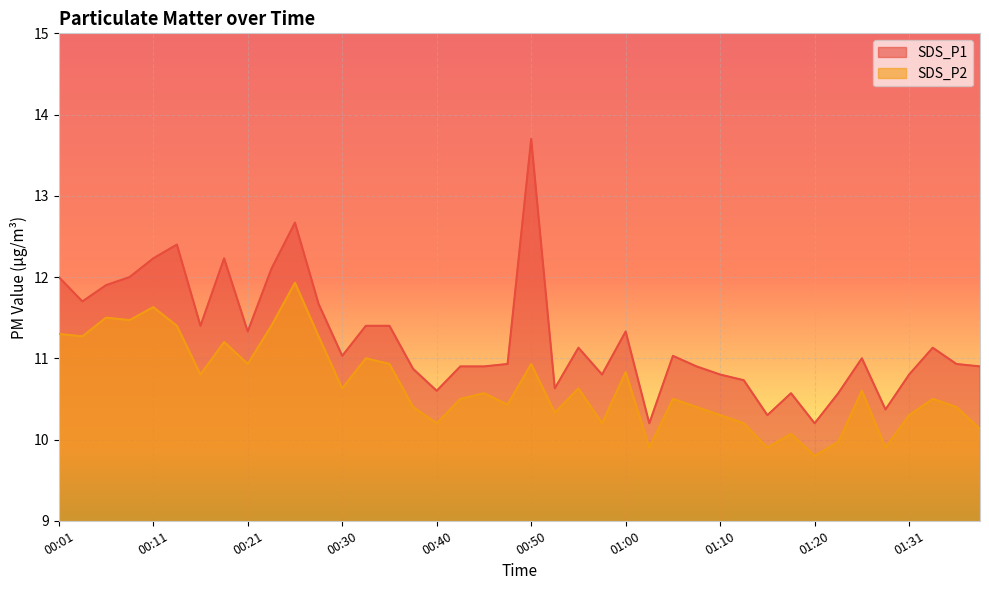

List the labels in order of SDS_P2 value, smallest first.

01:20, 01:02, 01:15, 01:28, 01:23, 01:18, 01:38, 00:40, 00:57, 01:13, 01:10, 01:31, 00:52, 00:38, 01:08, 01:36, 00:48, 00:43, 01:05, 01:33, 00:45, 01:26, 00:30, 00:55, 00:16, 01:00, 00:21, 00:35, 00:50, 00:33, 00:18, 00:03, 00:28, 00:01, 00:13, 00:23, 00:08, 00:06, 00:11, 00:26